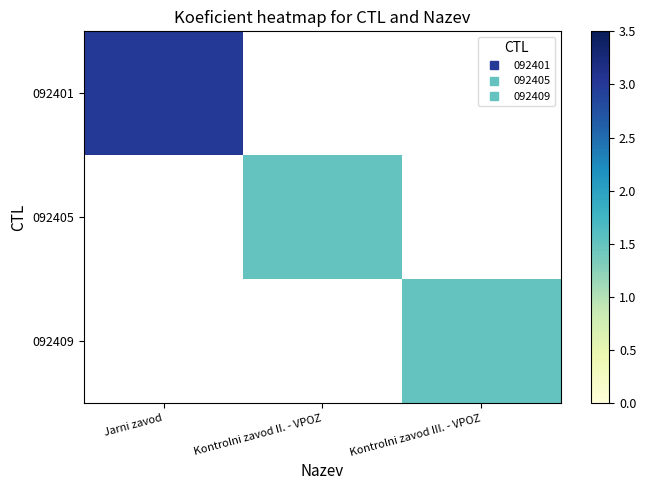

At which label does 092401 reach its peak?

Jarni zavod